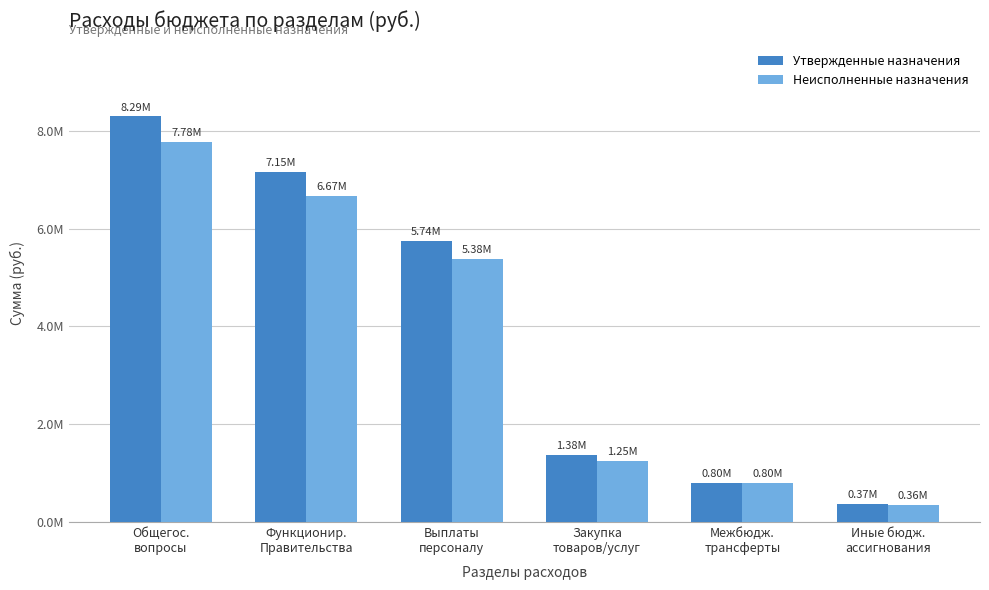

What is the value of the Утвержденные назначения bar at the 3rd from the left?

5744445.9